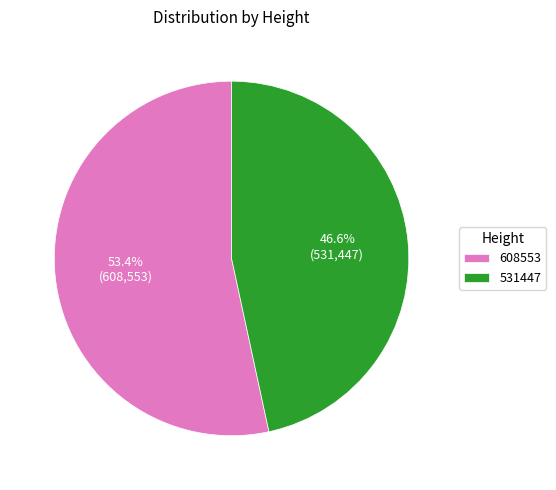

What is the largest slice in the pie chart?

608553